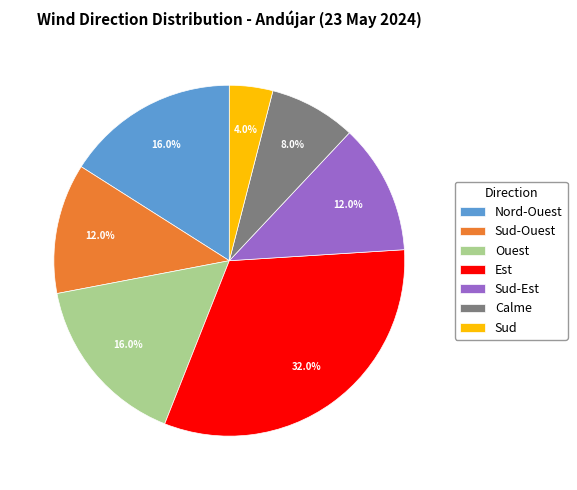

Which slice is the largest?

Est